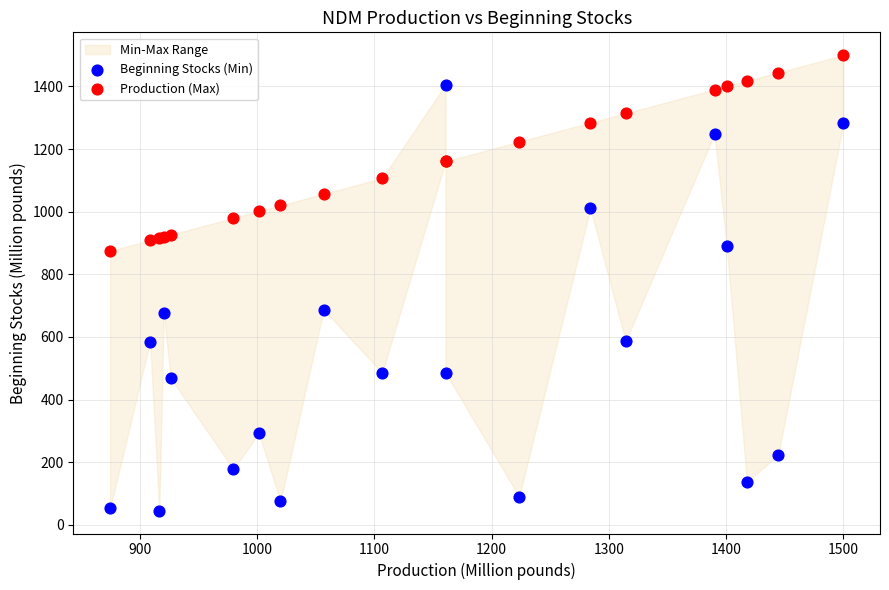

Which series has the widest spread of Y values?

Beginning Stocks (Min)